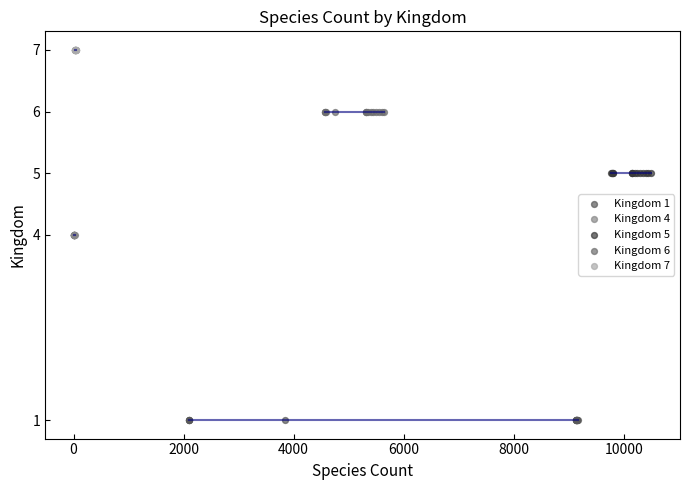

Which series contains the lowest Y value?

Kingdom 1